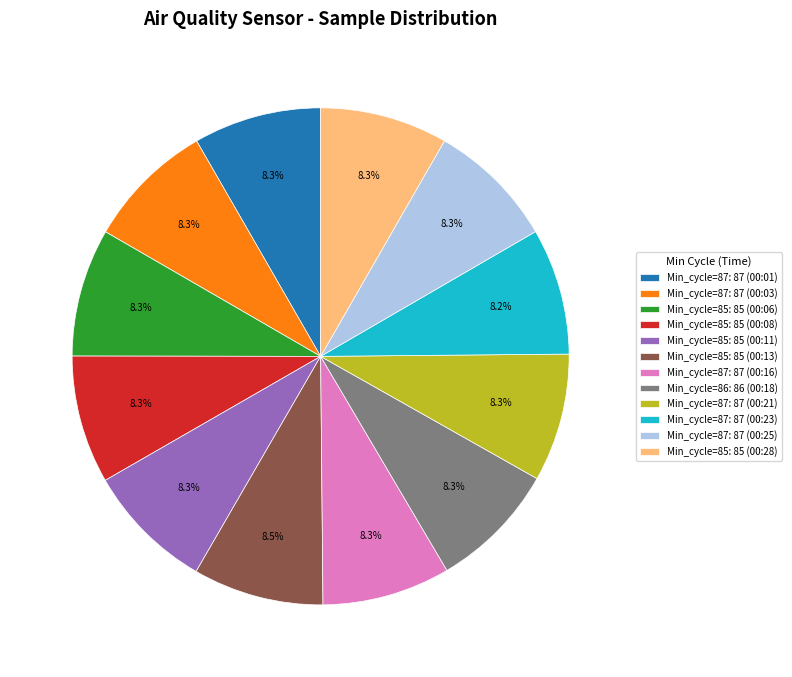

Approximately how many times larger is the value at Min_cycle=87: 87 (00:16) compared to Min_cycle=87: 87 (00:03)?

1.0